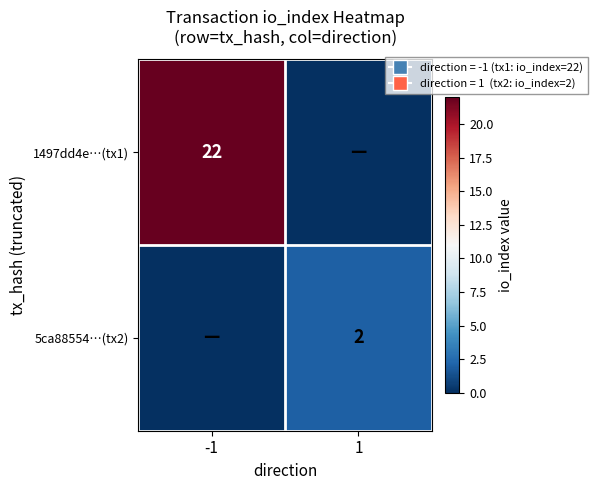

Which has a higher value, 1 or -1?

-1